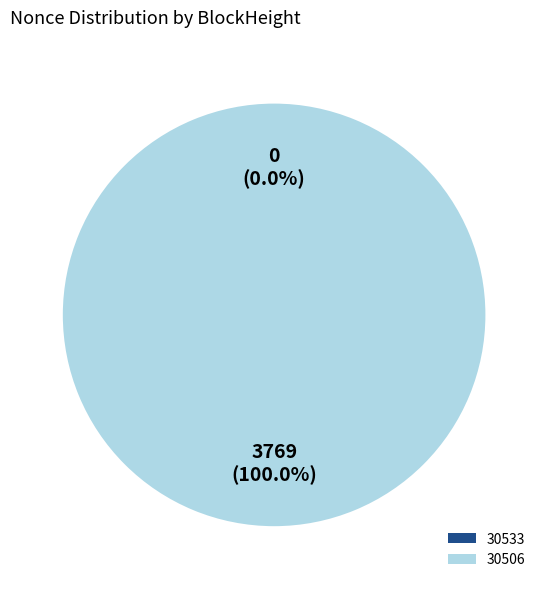

Combined, do 30506 and 30533 account for over 50%?

Yes